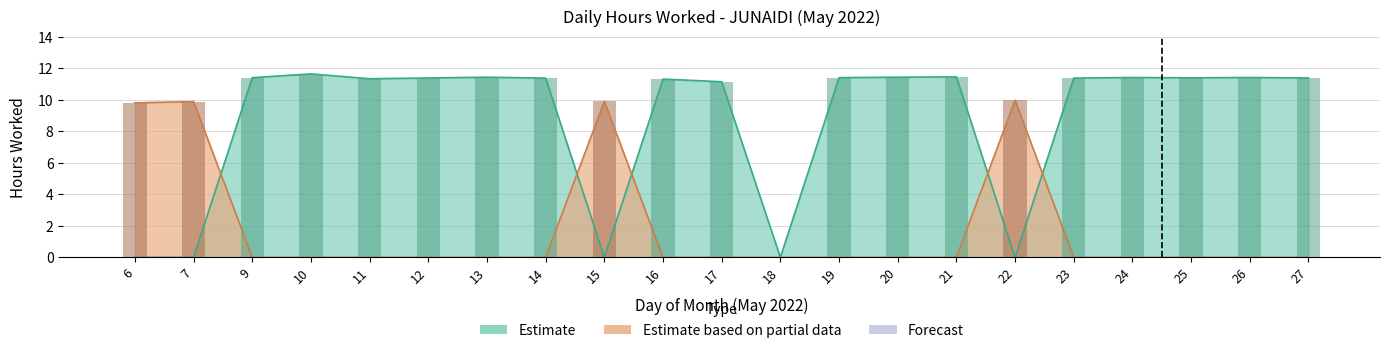

Reading right to left, extract all data points from this chart.

11.4	11.4	11.4	11.4	11.4	10.0	11.5	11.4	11.4	0.0	11.2	11.3	9.9	11.4	11.4	11.4	11.3	11.7	11.4	9.9	9.8